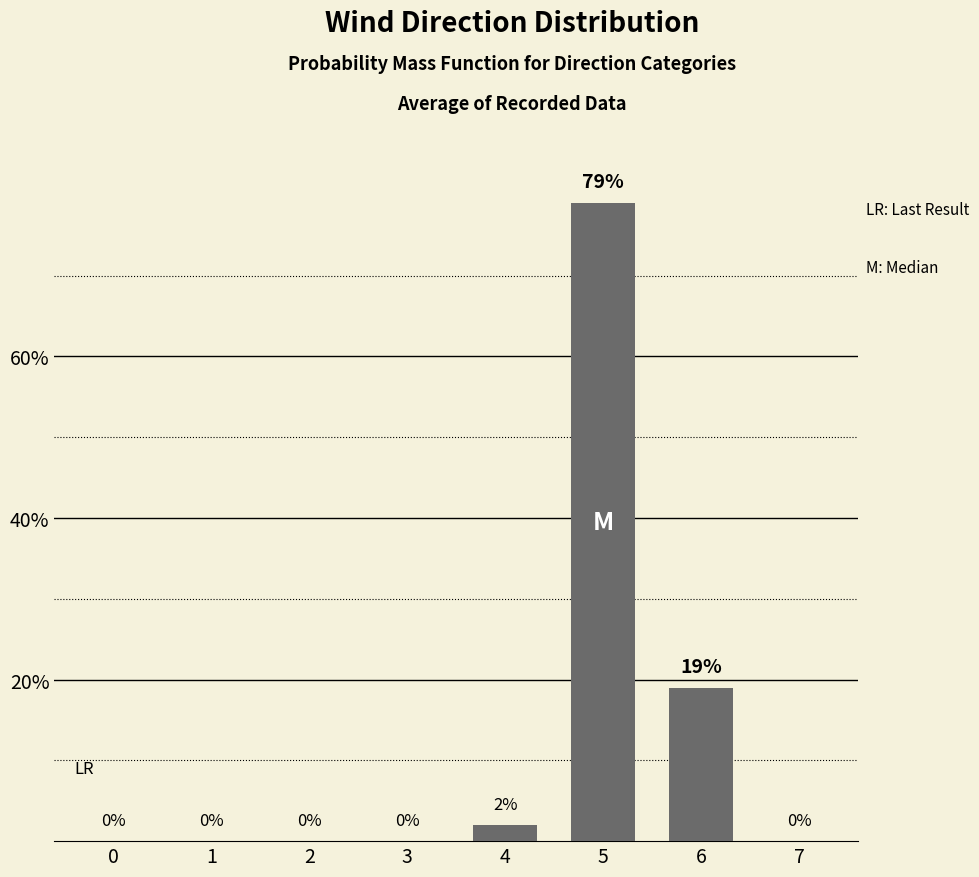

Reading left to right, what are all the values shown in this chart?

0	0	0	0	2	79	19	0